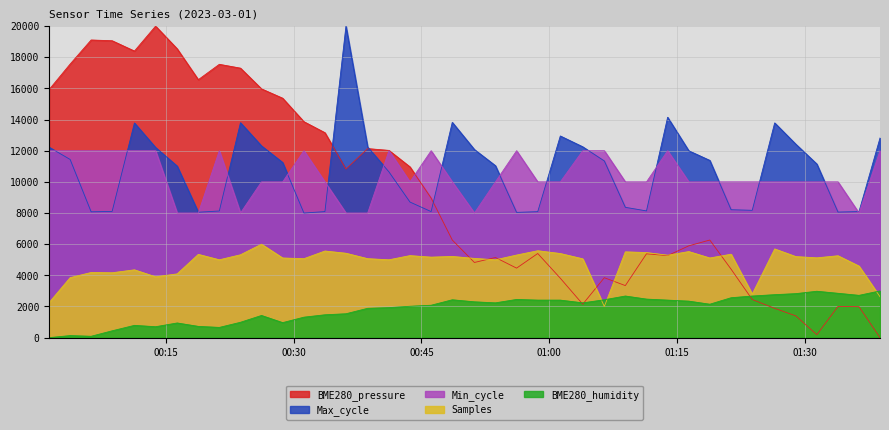

True or false: Samples and BME280_humidity cross at least once.

True